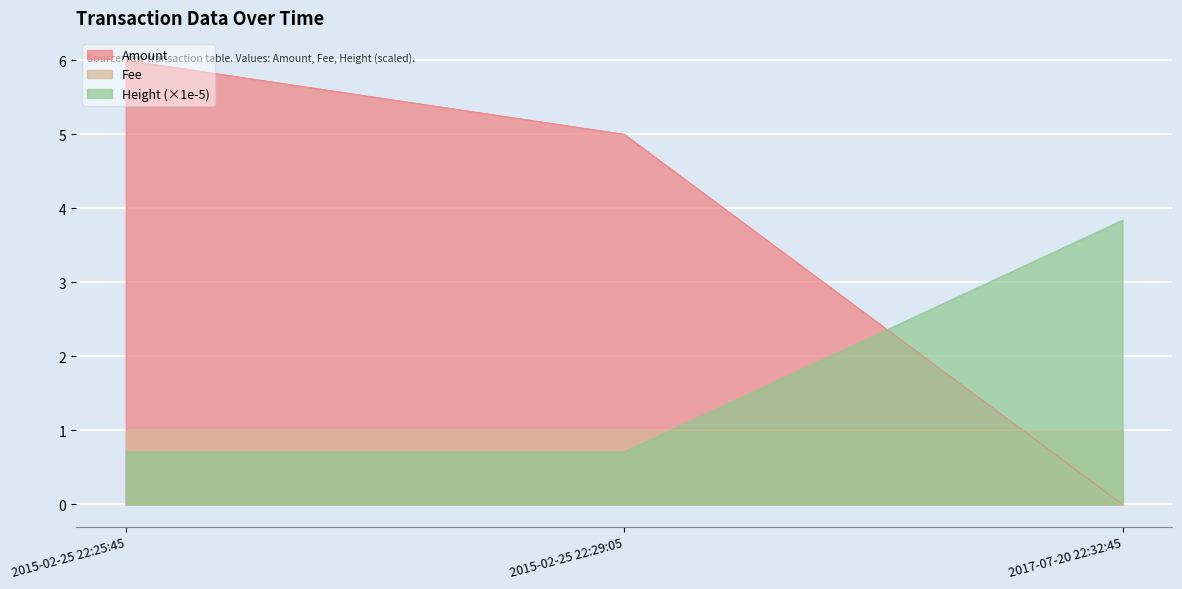

Which series has the widest spread of values?

Amount